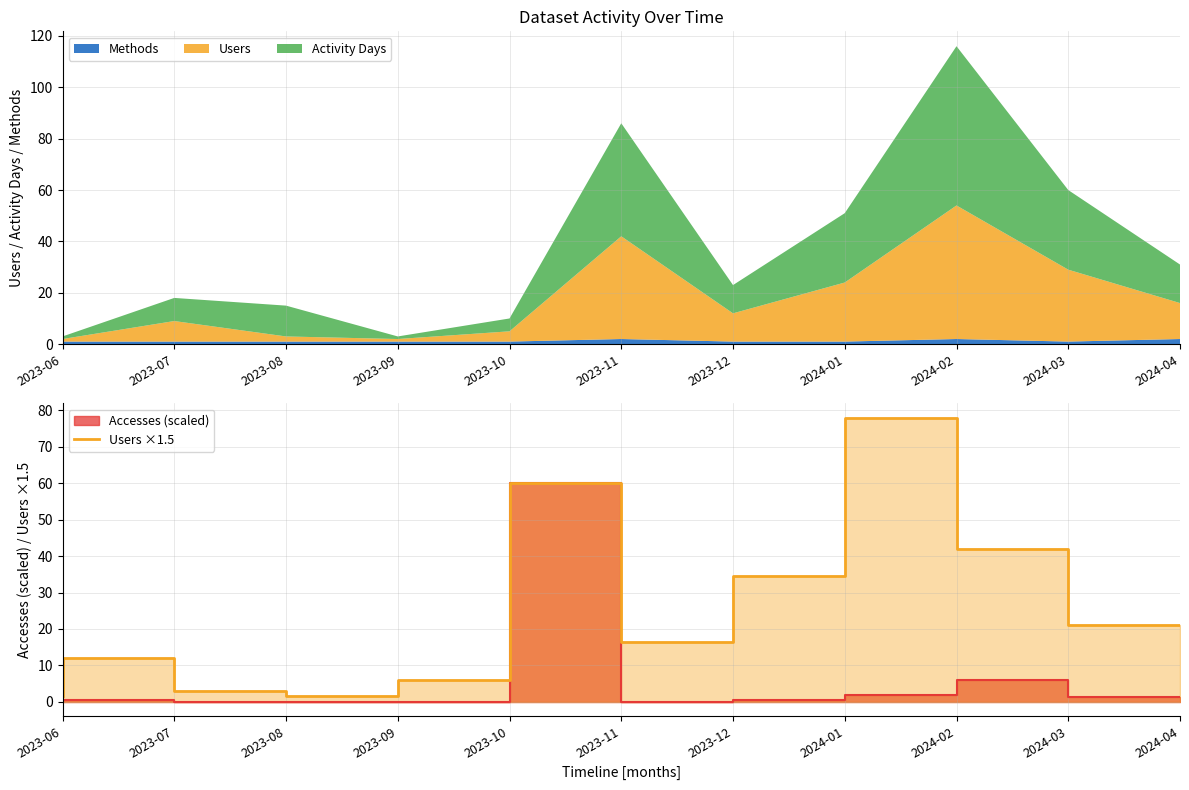

What is the average value?

25.1